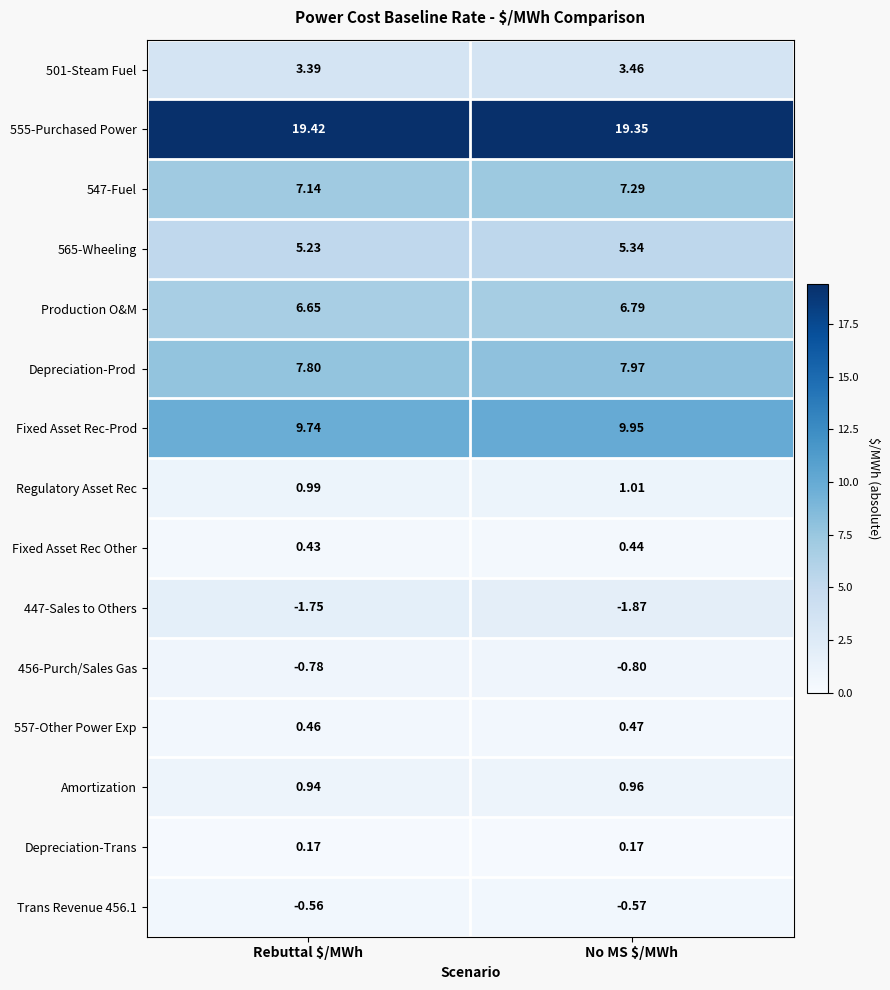

List the series in order of their peak value, lowest first.

447-Sales to Others, 456-Purch/Sales Gas, Trans Revenue 456.1, Depreciation-Trans, Fixed Asset Rec Other, 557-Other Power Exp, Amortization, Regulatory Asset Rec, 501-Steam Fuel, 565-Wheeling, Production O&M, 547-Fuel, Depreciation-Prod, Fixed Asset Rec-Prod, 555-Purchased Power